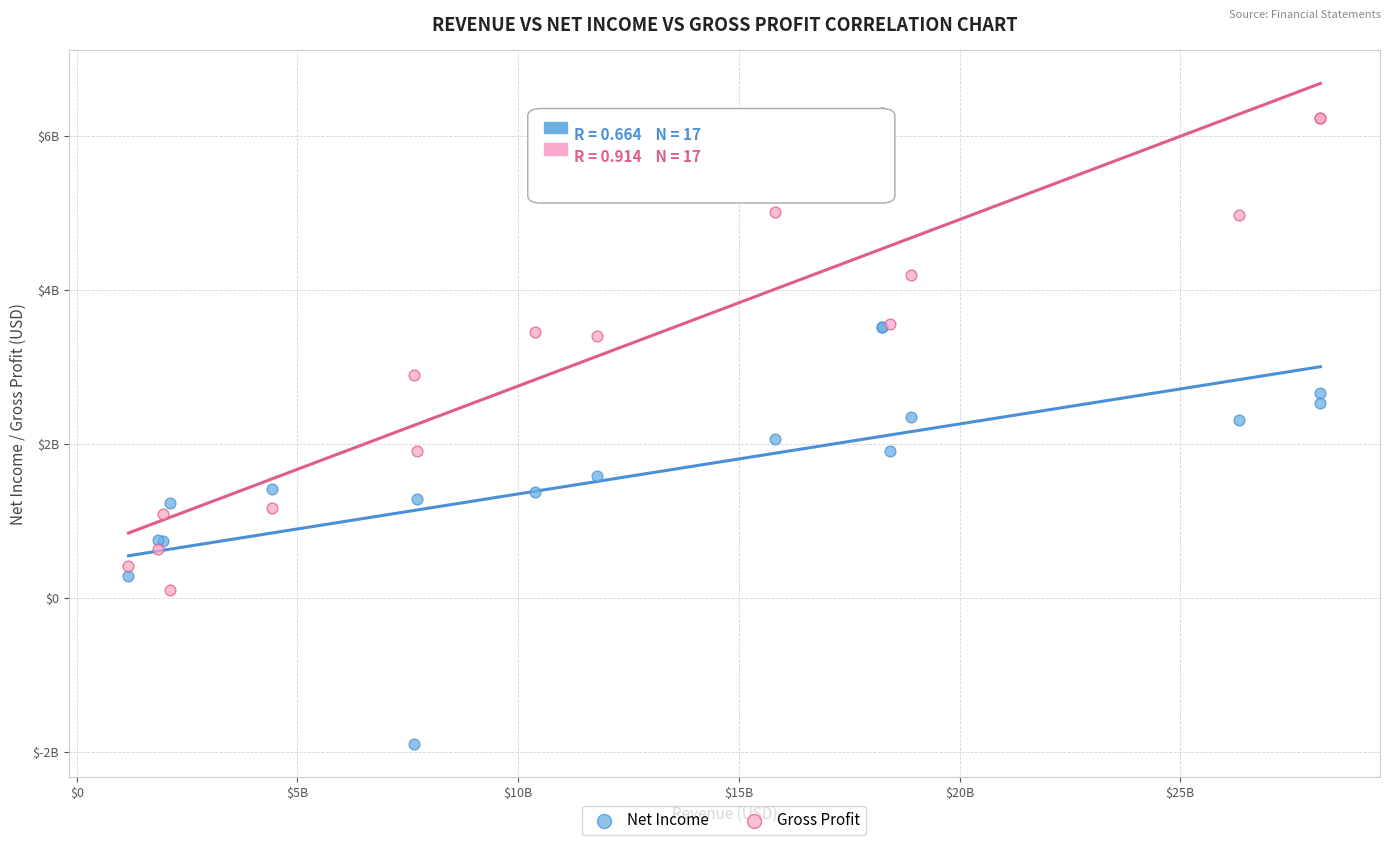

Which series reaches the maximum Y coordinate?

Gross Profit